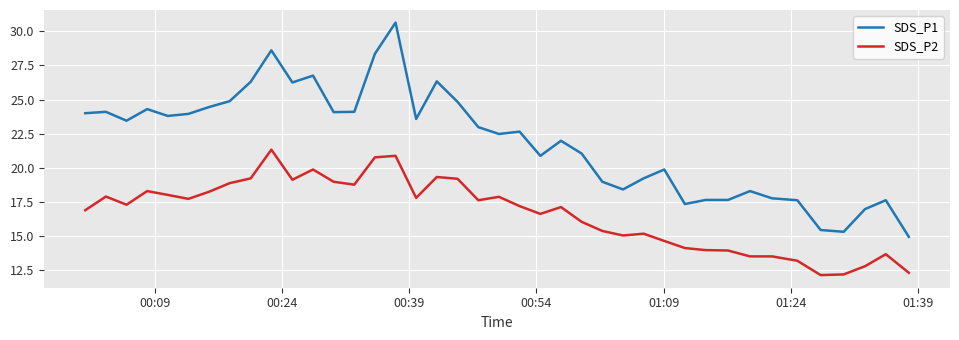

Count the number of data series in this chart.

2